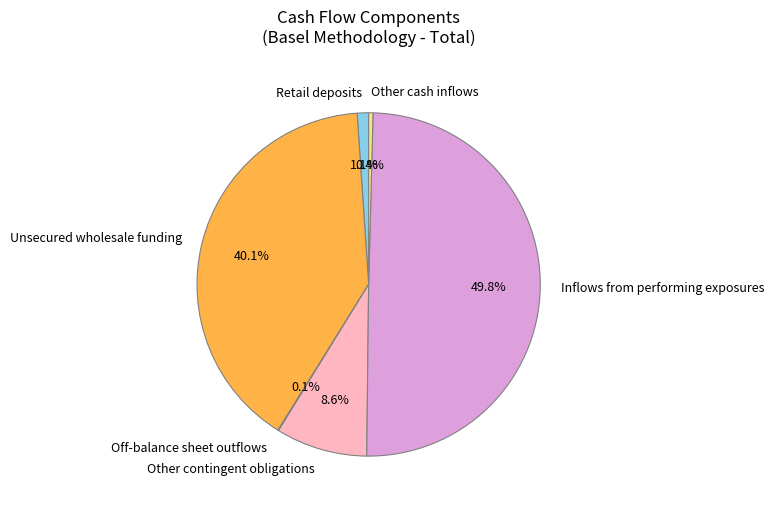

What percentage is the Retail deposits slice, to the nearest percent?

1%